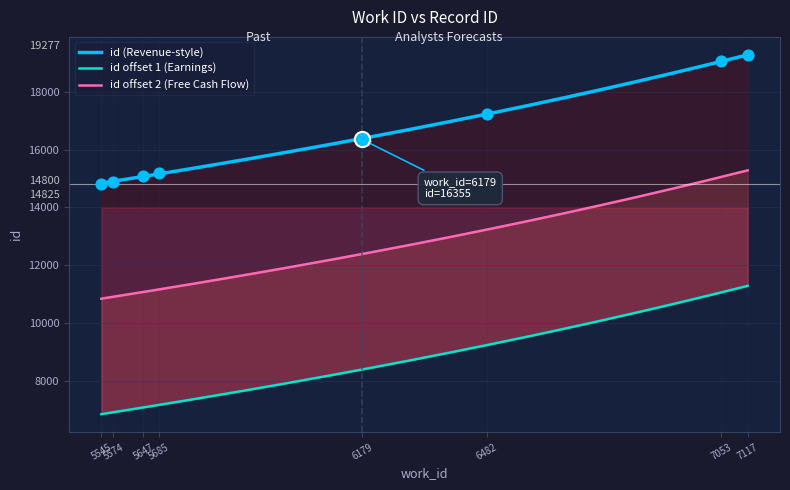

Which has a higher value, 5545 or 6482?

6482